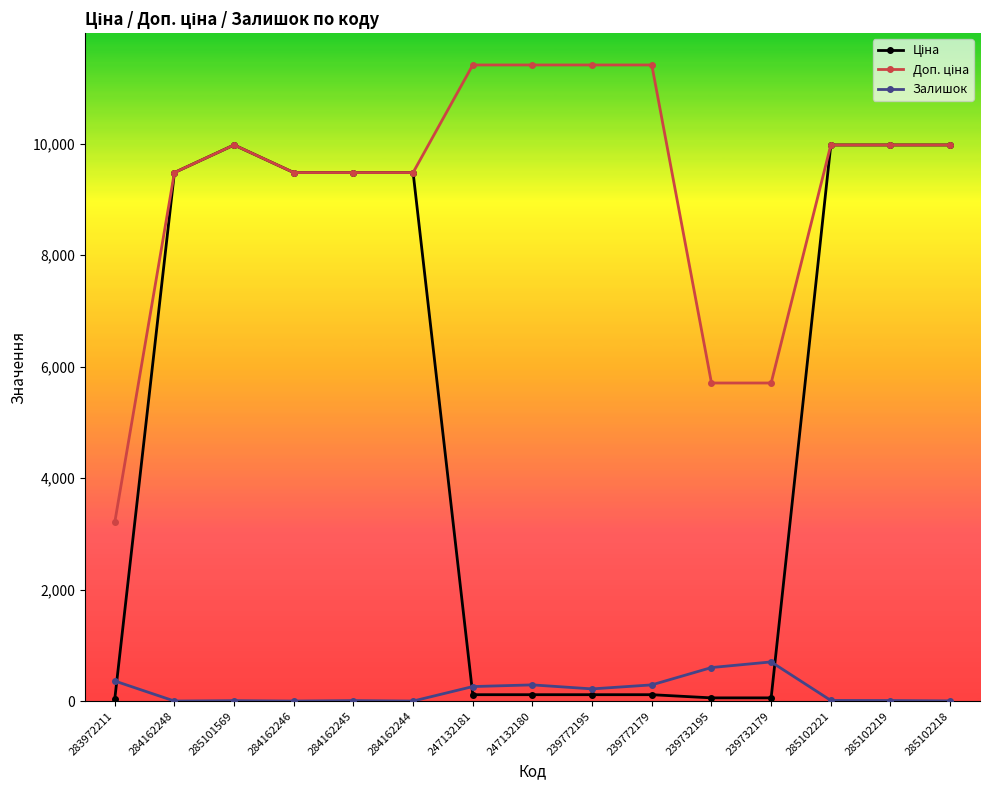

True or false: Залишок has more than 1 points higher than both neighbors.

True